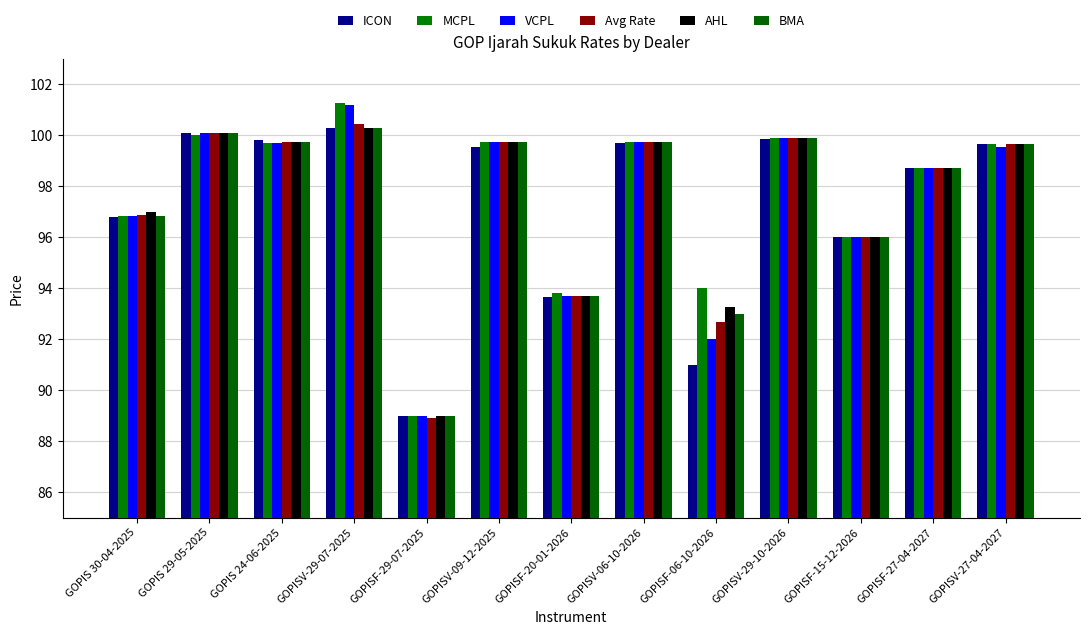

Count the number of categories in the chart.

13